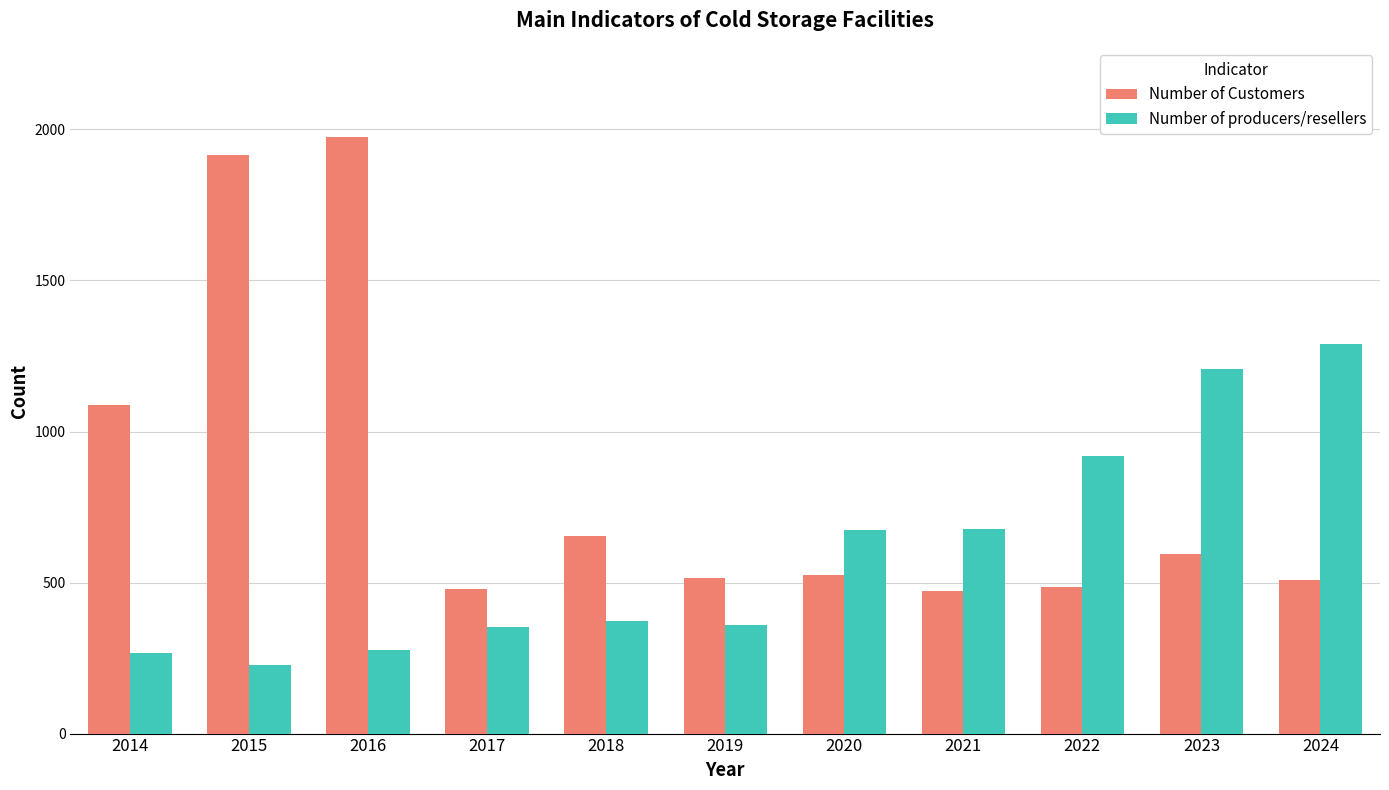

List the series in order of their peak value, lowest first.

Number of producers/resellers, Number of Customers